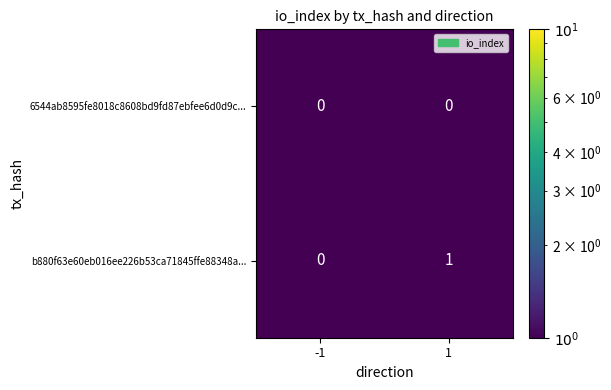

Is the value of 6544ab8595fe8018c8608bd9fd87ebfee6d0d9c... at 1 greater than the value of b880f63e60eb016ee226b53ca71845ffe88348a... at 1?

No